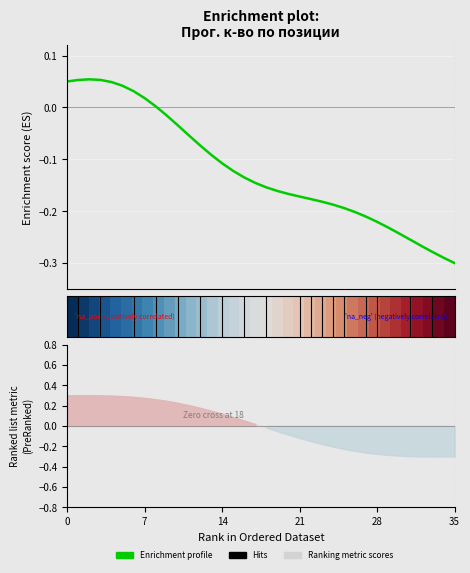

What is the label of the 6th point from the left?

35